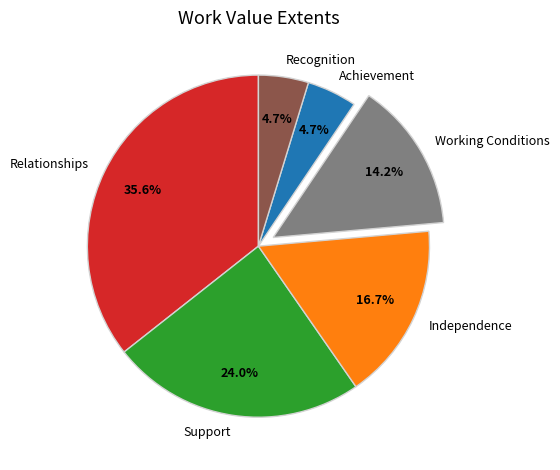

Is it true that Independence is 17% of the pie?

True